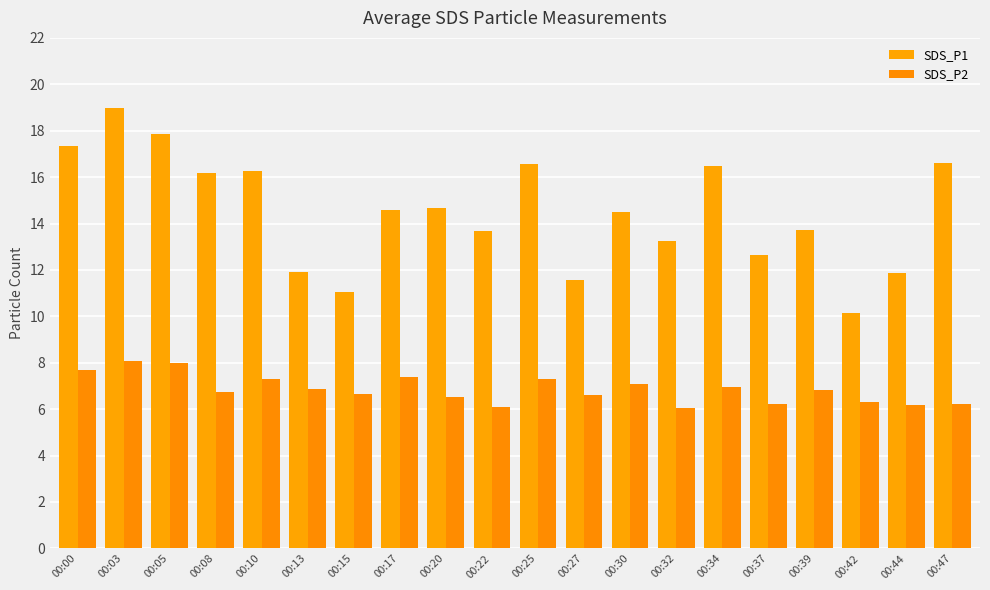

Which has a higher value, 00:03 or 00:13?

00:03